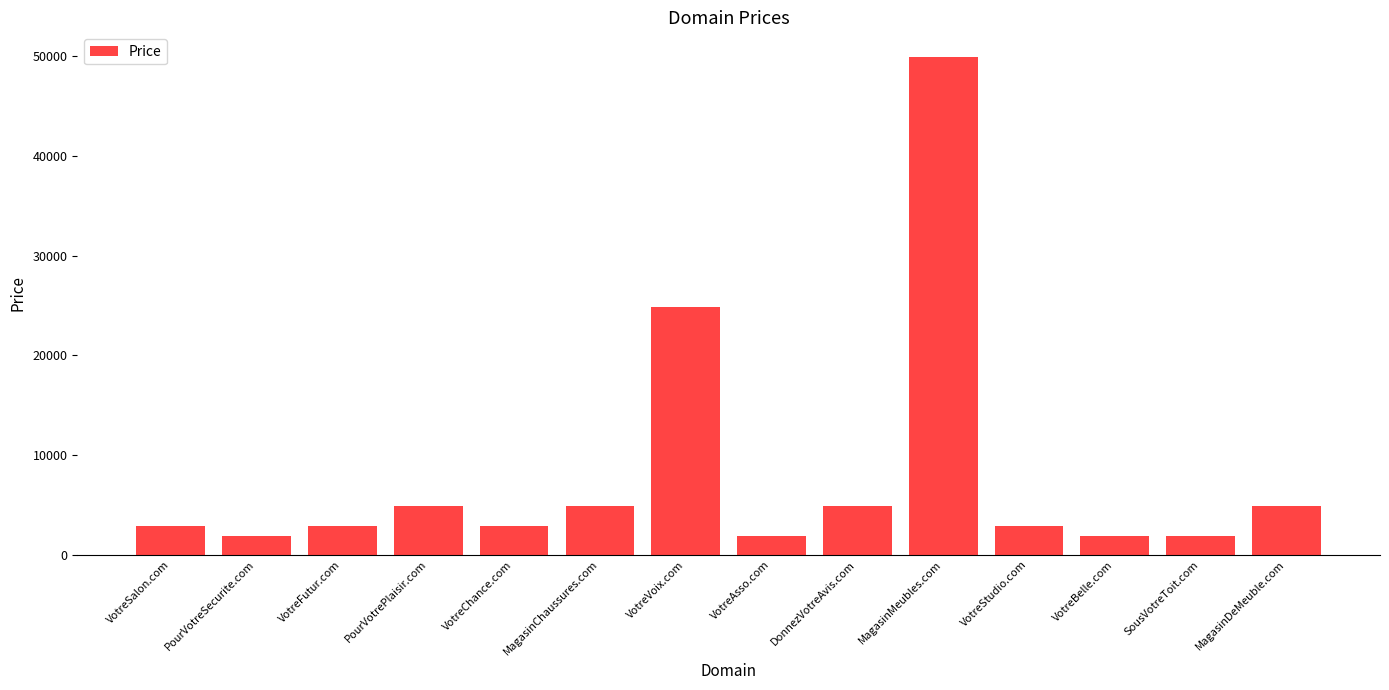

What is the difference between the values at VotreVoix.com and VotreStudio.com?

22000